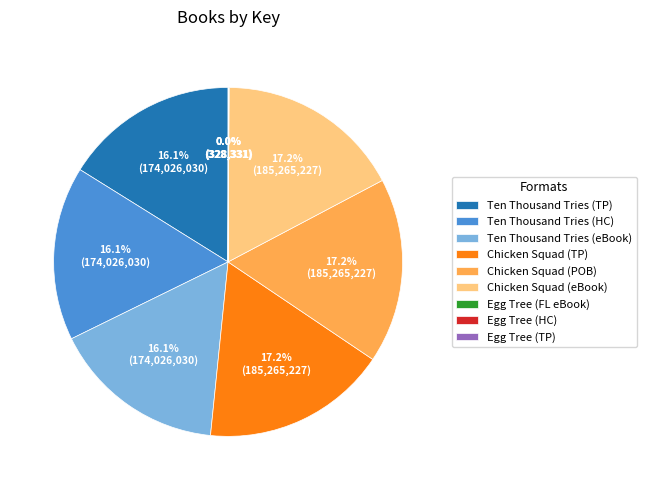

Is the sum of Ten Thousand Tries (eBook) and Chicken Squad (POB) greater than half?

No